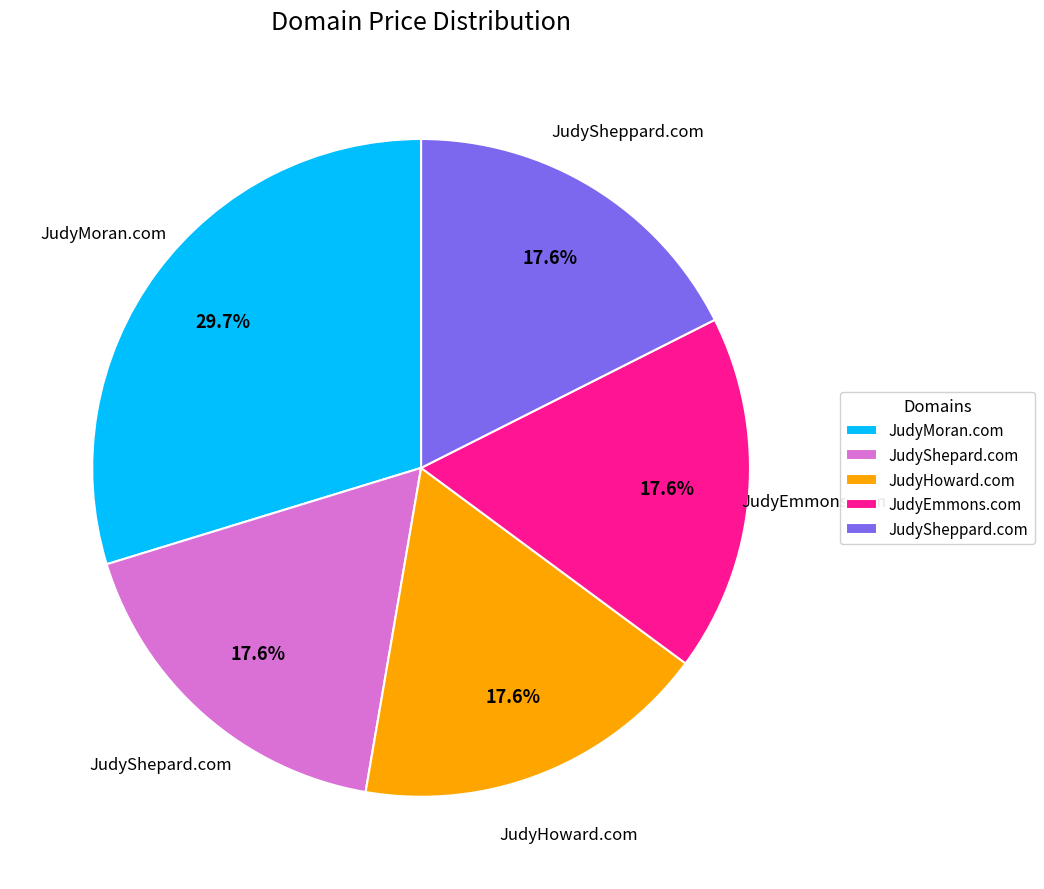

How many slices are in this pie chart?

5